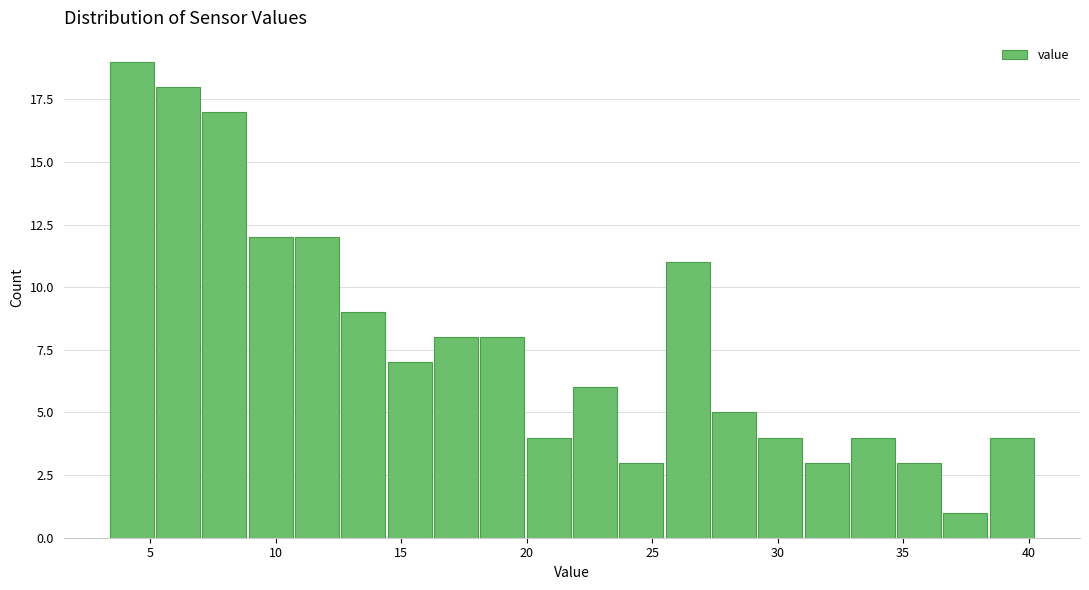

Read against the x-axis, roughly where is the centre of the tallest bar?

4.5